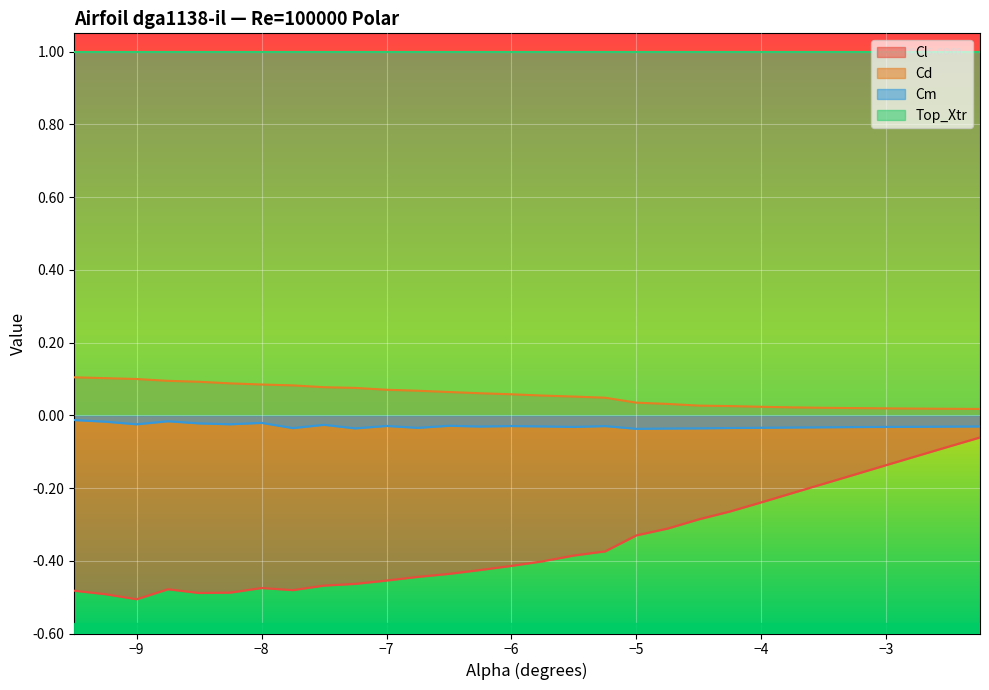

At which category is the sum across all series the highest?

-2.25